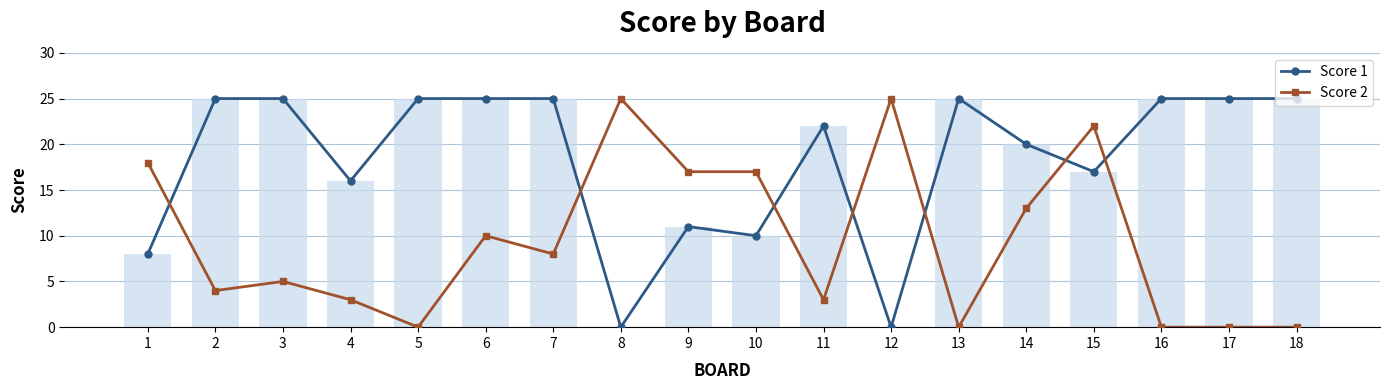

Rank the series at 13 from highest to lowest value.

Score 1, Score 2